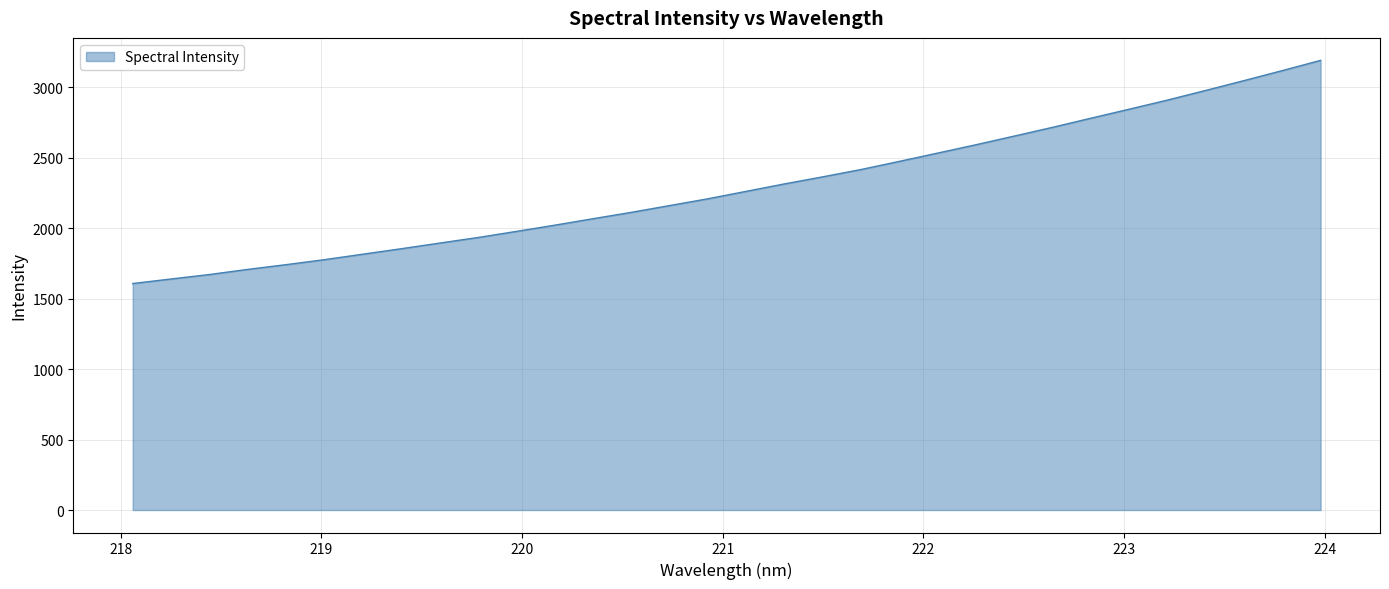

What is the difference between the maximum and minimum values?

1582.7